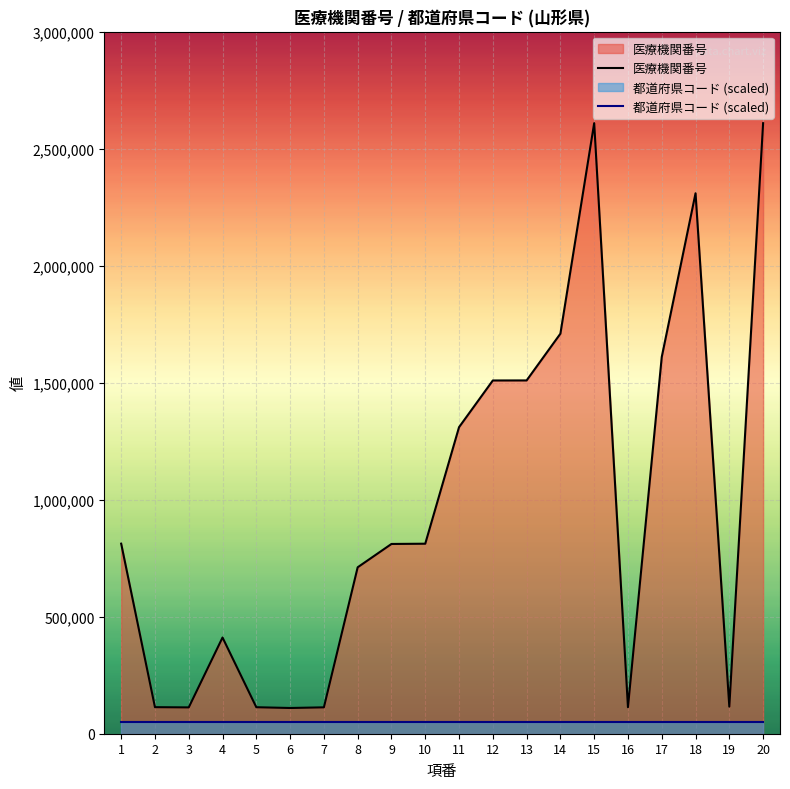

At which label does 医療機関番号 first exceed 812448?

1